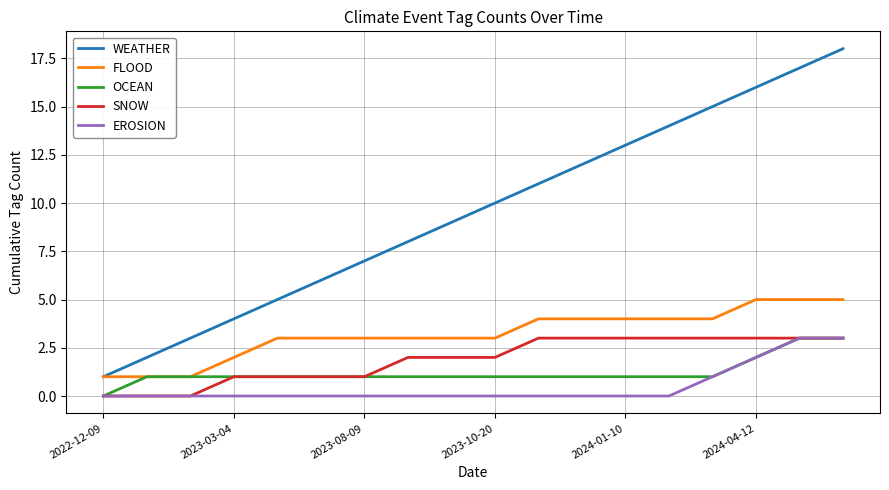

What is the maximum value for OCEAN?

3